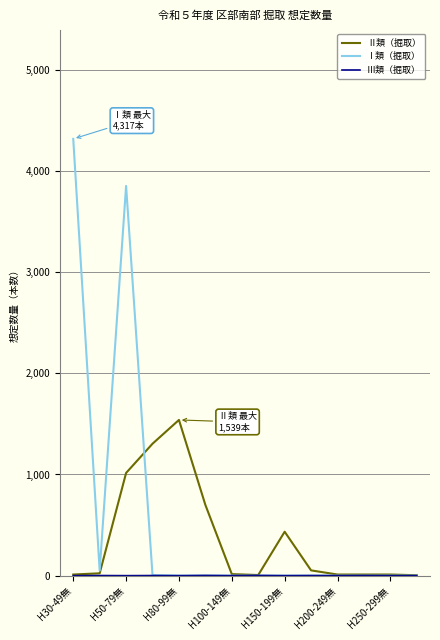

Which series has the widest spread of values?

Ⅰ類（掘取）